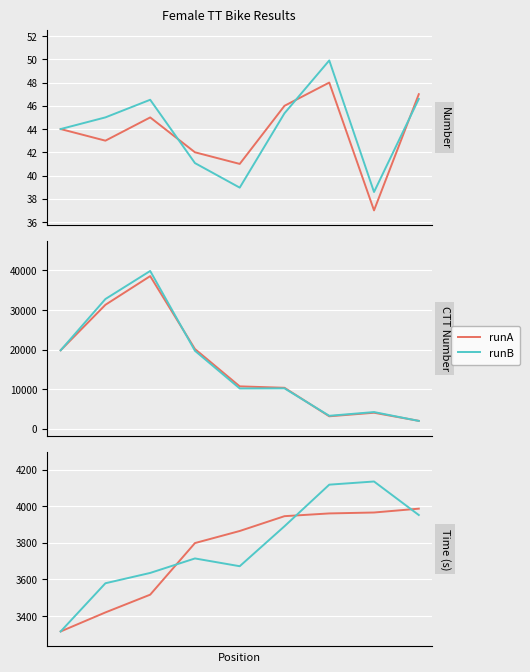

In runB, how many points are lower than both neighbors (excluding endpoints)?

1